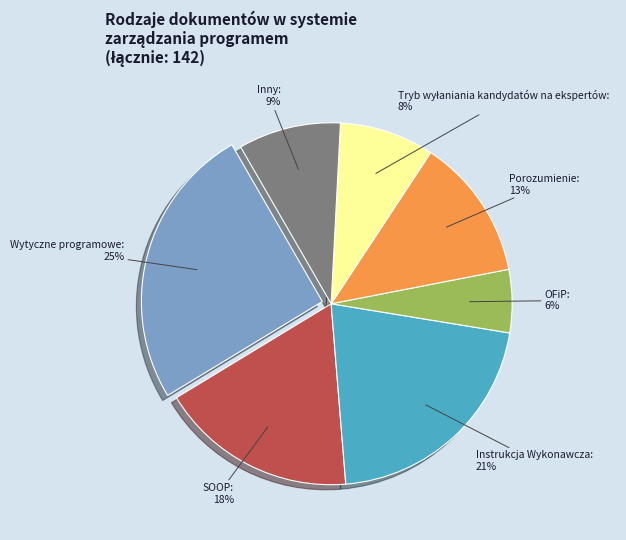

Which category has the smallest portion of the pie?

OFiP